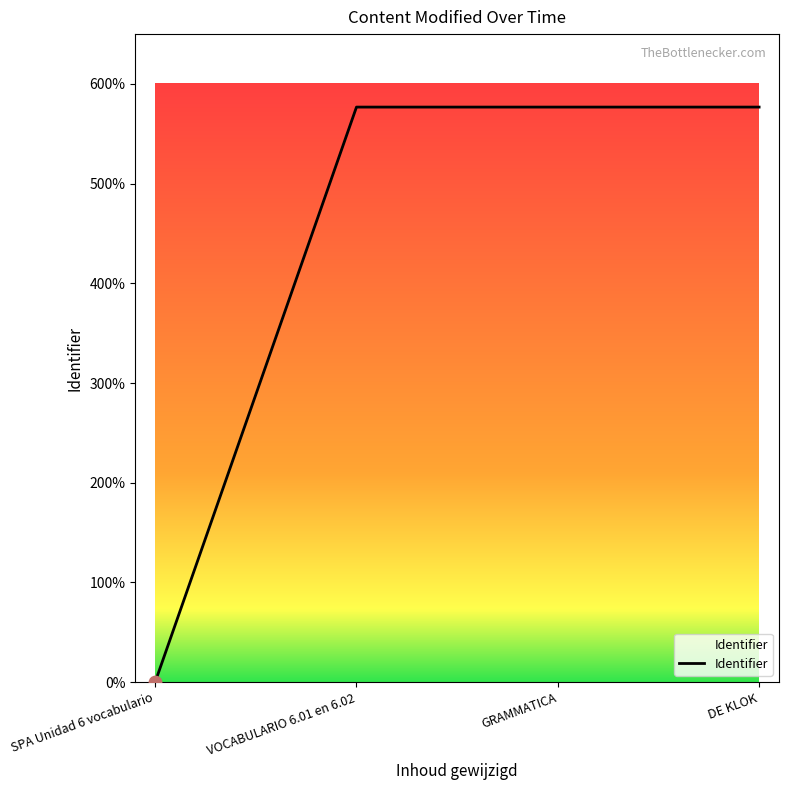

Which has a higher value, GRAMMATICA or DE KLOK?

DE KLOK